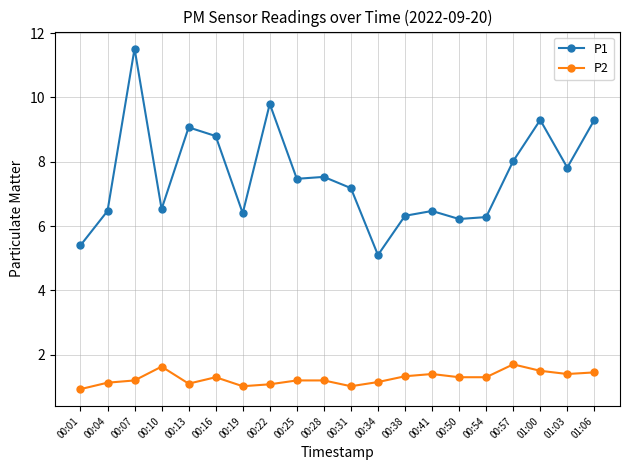

What is the difference between the maximum and minimum values in the P1 series?

6.4